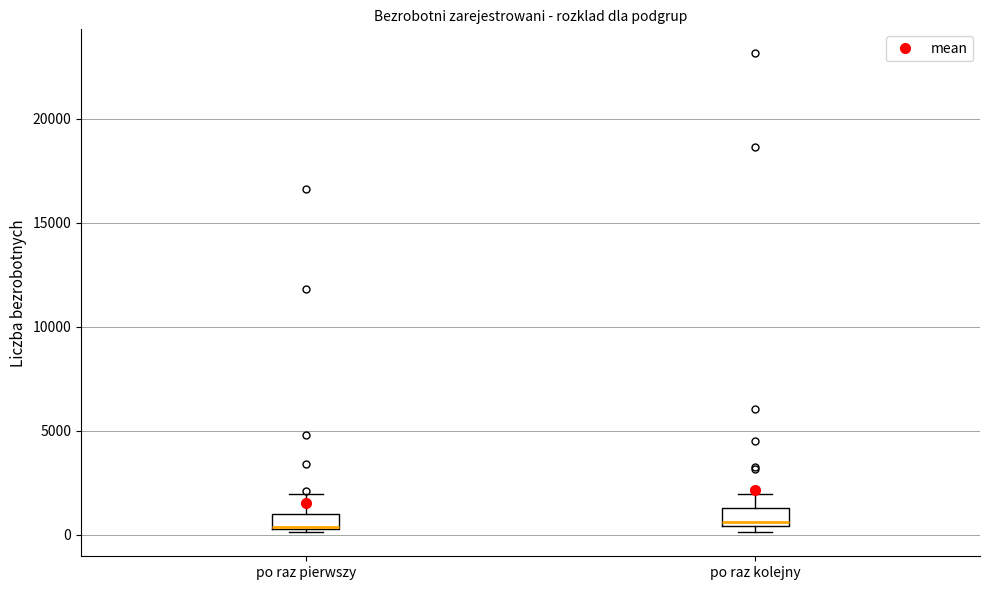

Where does the upper whisker of the box for po raz kolejny end on the y-axis? The values are not printed on the chart, so give them approximately, as read against the axis.

2000